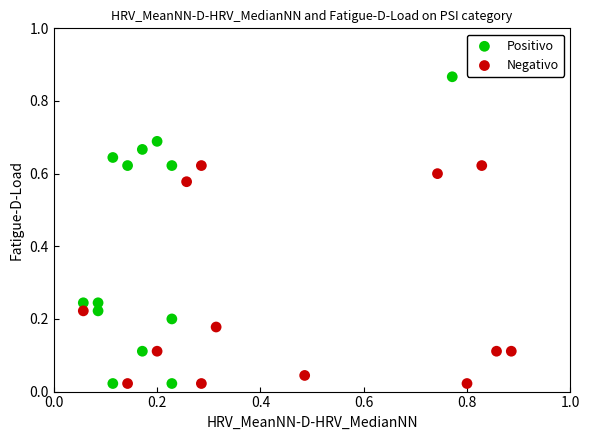

Which series contains the highest Y value?

Positivo